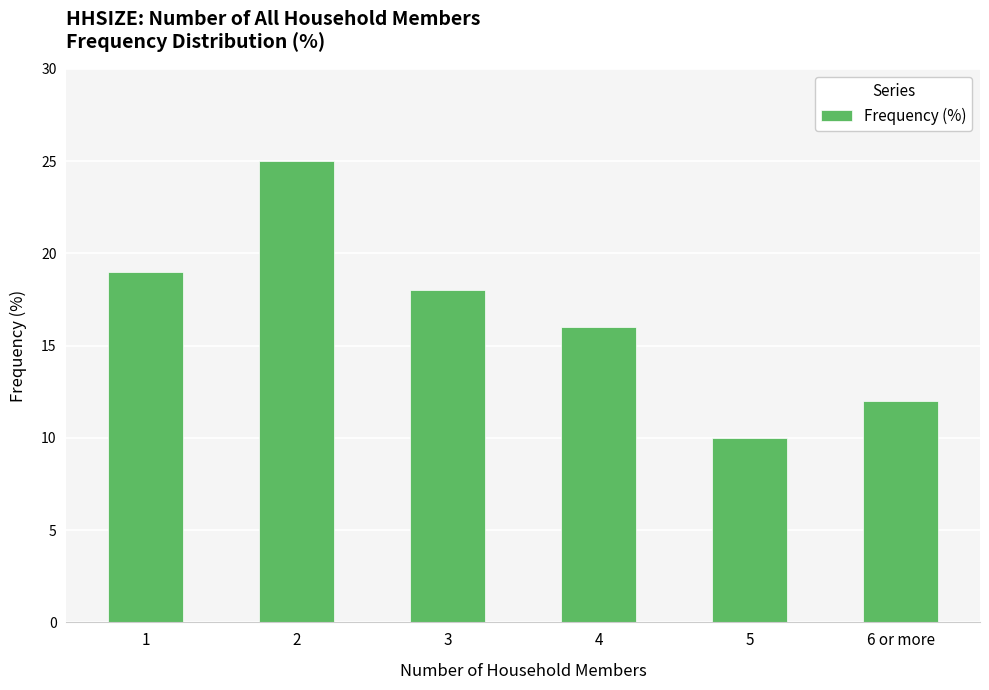

What is the label of the 4th bar from the left?

4